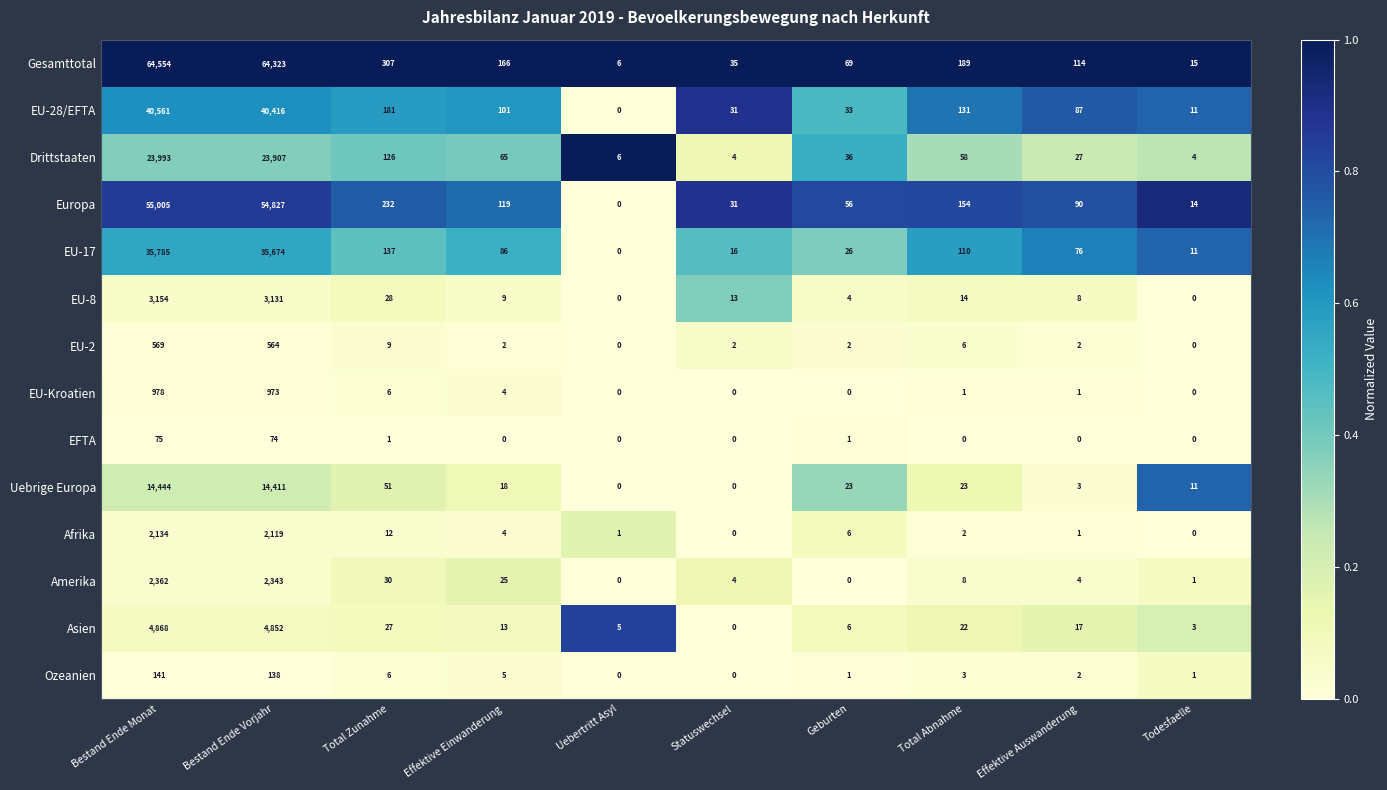

What is the difference between the second highest and second lowest values in the Amerika series?

2343